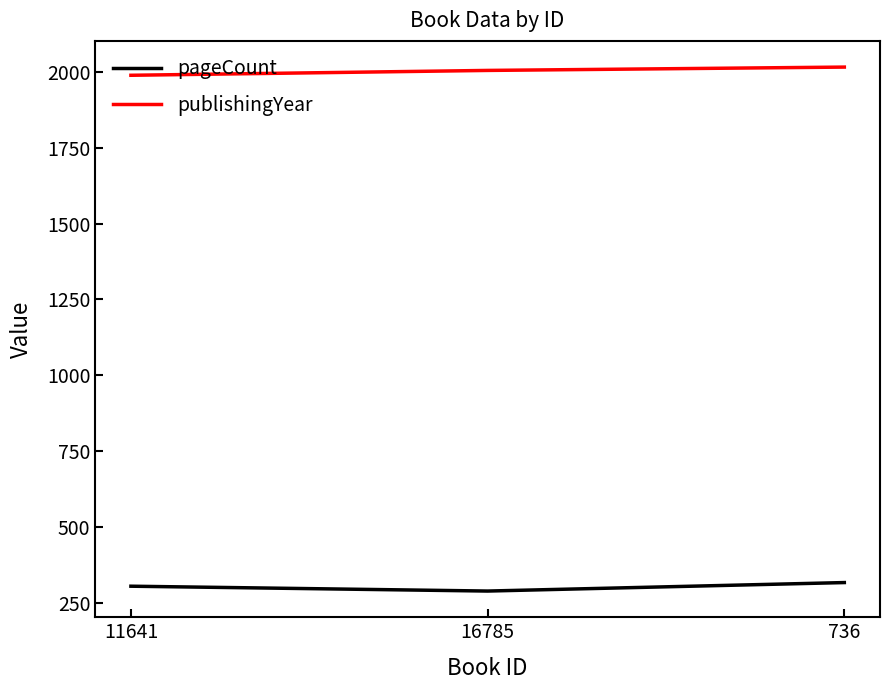

What is the maximum value shown in the chart?

2016